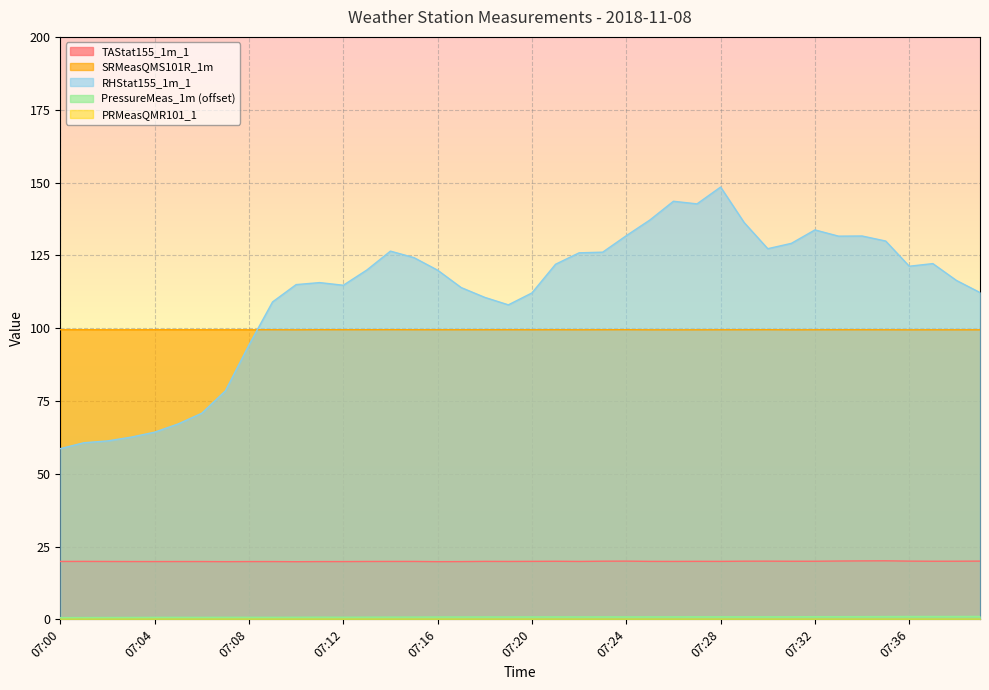

How many series are shown in this chart?

5